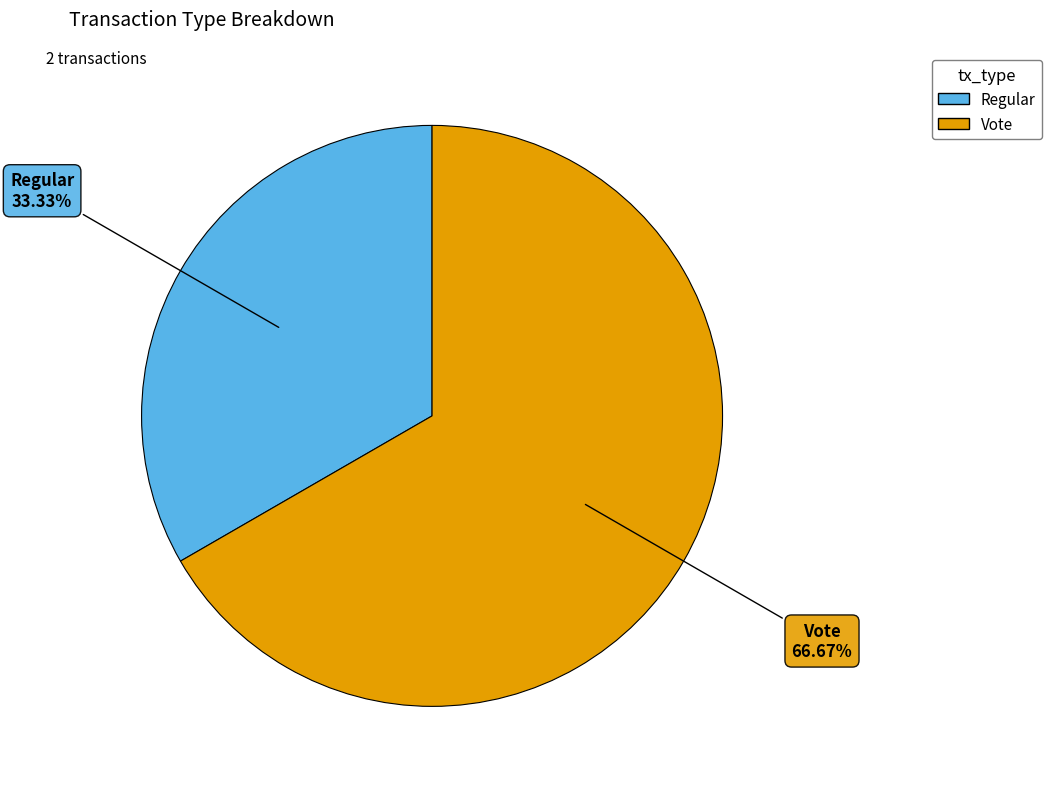

Rank the categories by value from lowest to highest.

Regular, Vote